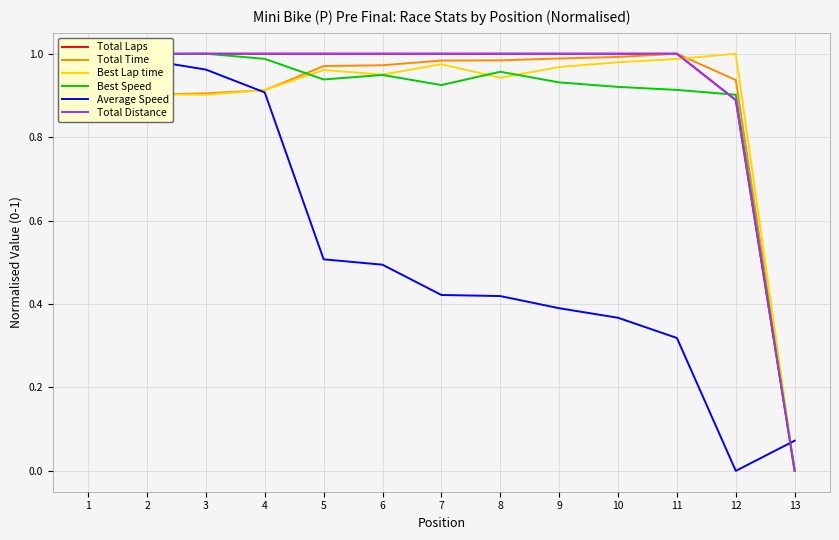

The value of Total Laps at 10 is 1.6. True or false?

False